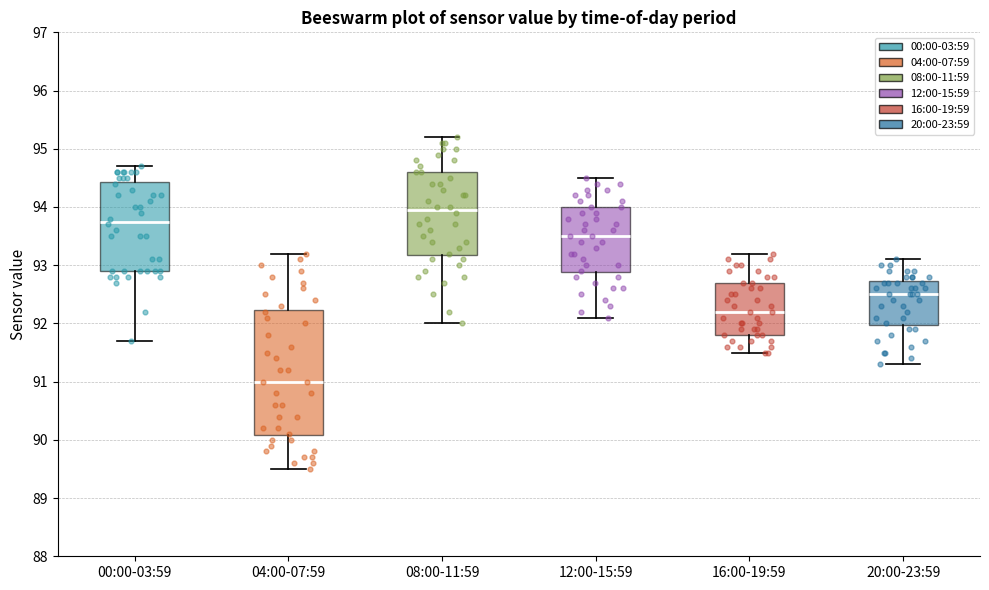

Which box is the tallest, from its lower edge to its upper edge?

04:00-07:59